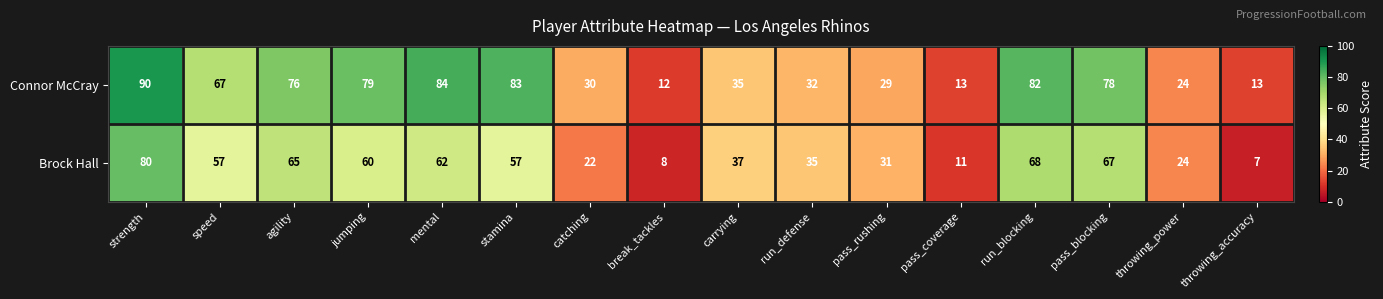

List the series in order of their overall mean, highest first.

Connor McCray, Brock Hall